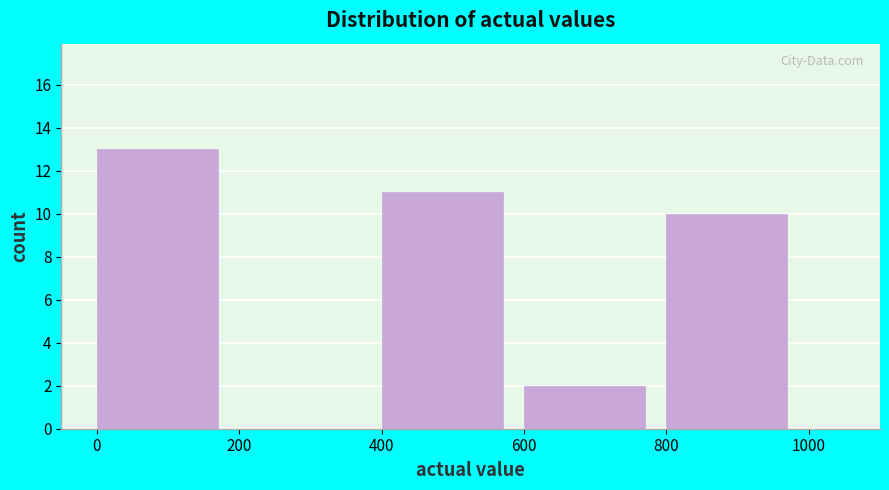

Reading left to right, list every bar in this chart as the range it spans on the x-axis followed by its height. The values are not printed on the chart, so give them approximately, as read against the axis.

0 to 200: 13
200 to 400: 0
400 to 600: 11
600 to 800: 2
800 to 1000: 10